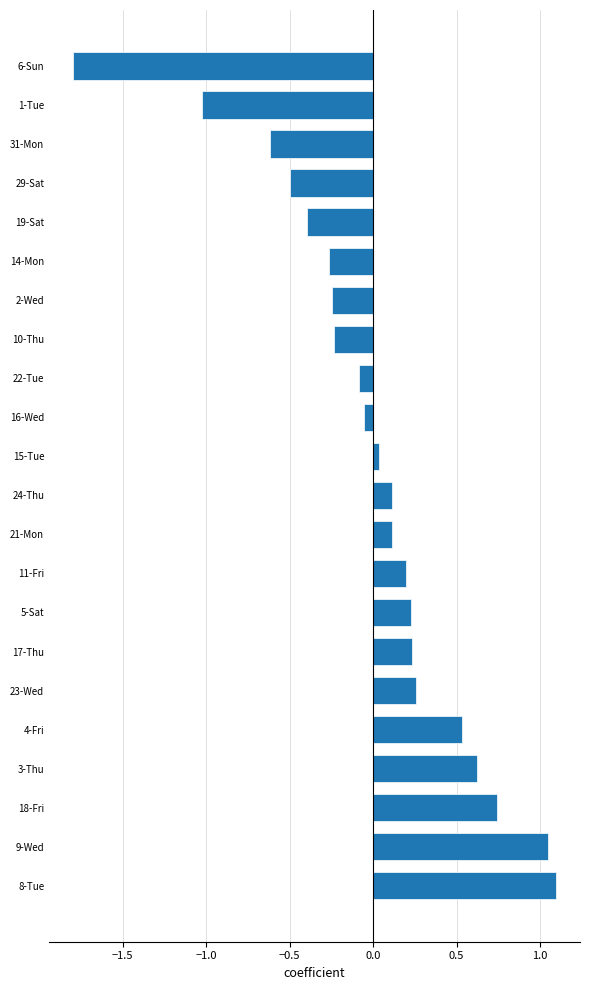

The value at 29-Sat is -0.8. True or false?

False